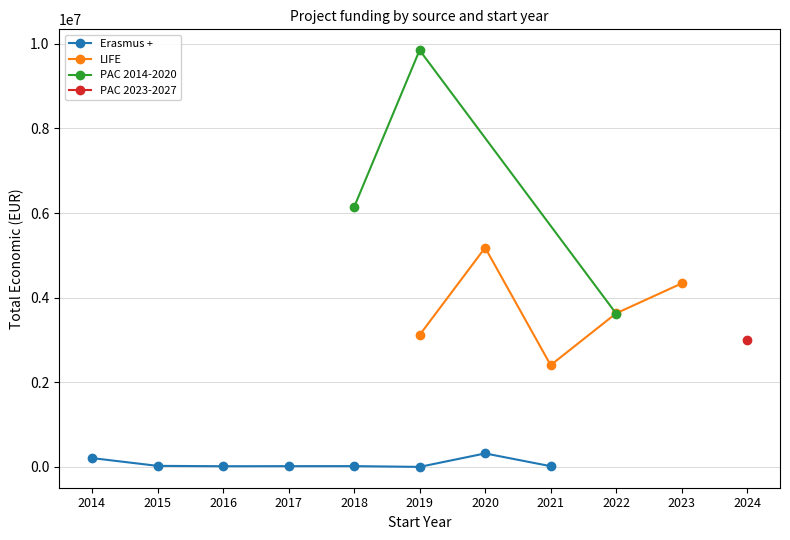

The value of Erasmus + at 2020 is 320450. True or false?

True